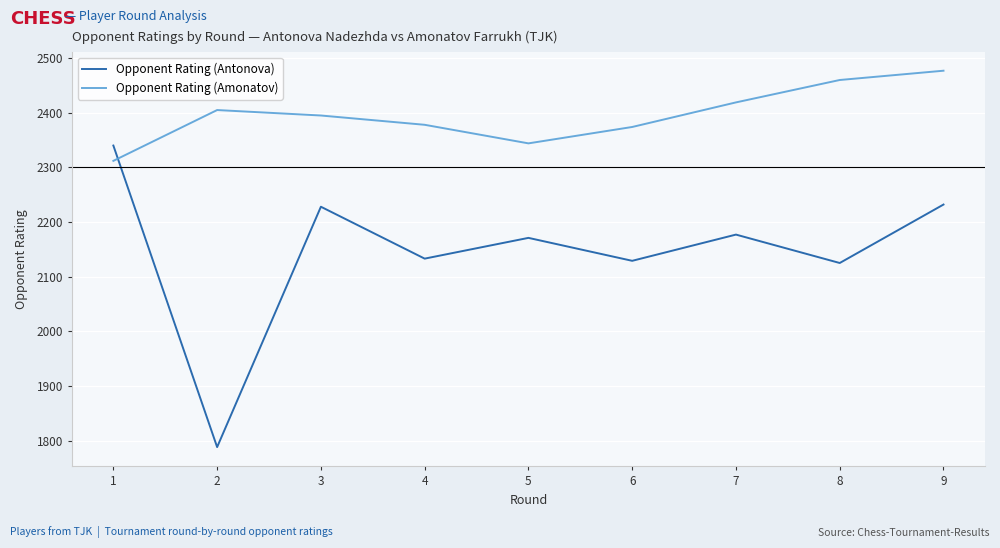

What is the lowest value of the Opponent Rating (Amonatov) series?

2312